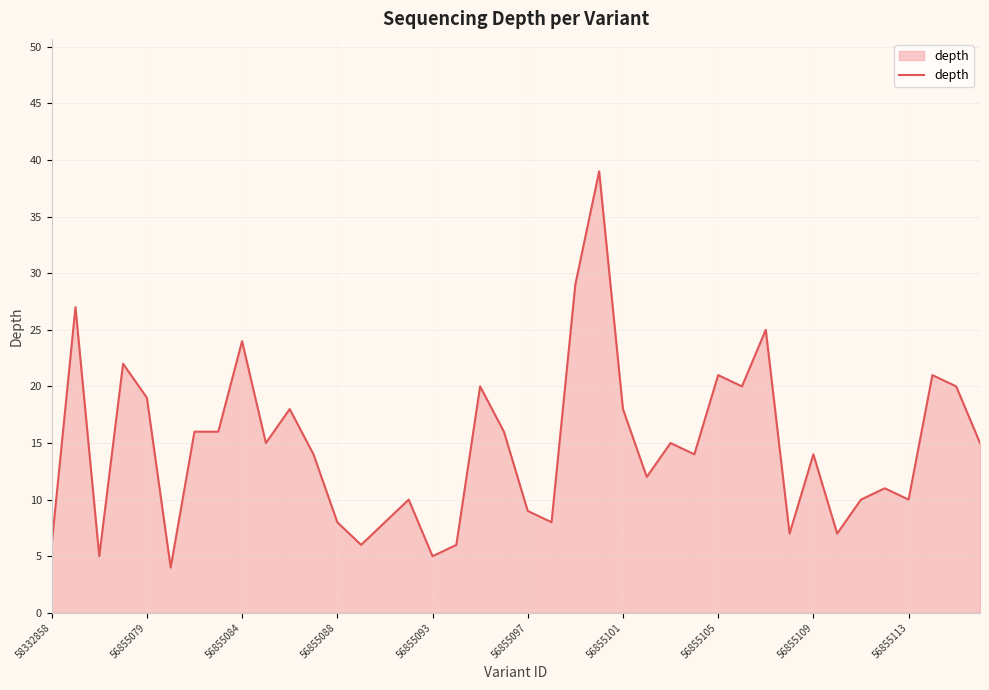

What is the difference between the maximum and minimum values?

35